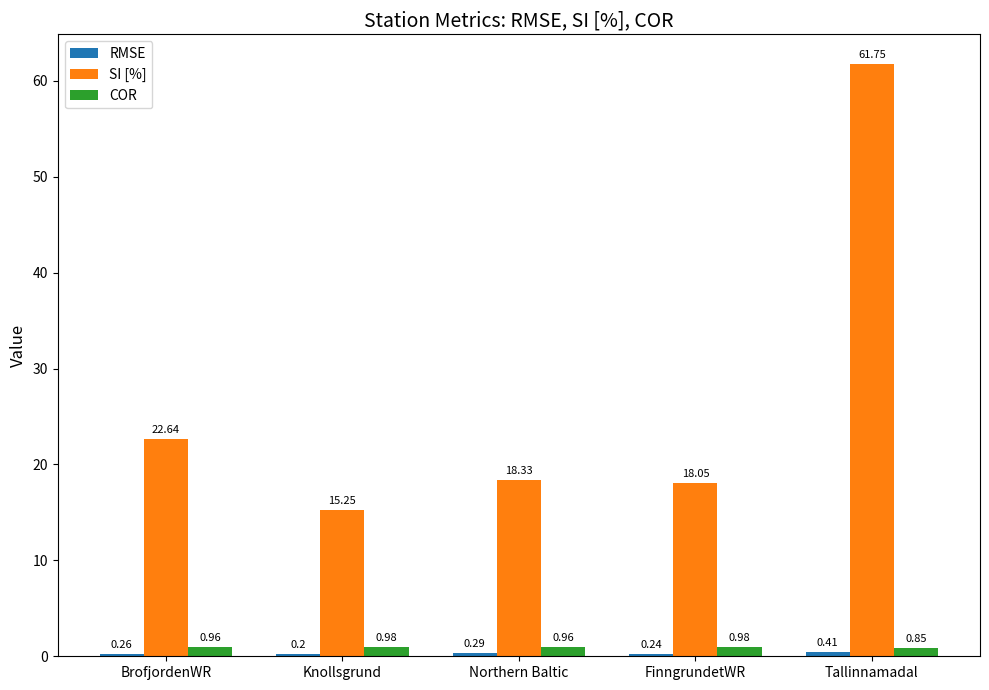

What is the sum of all COR values?

4.7